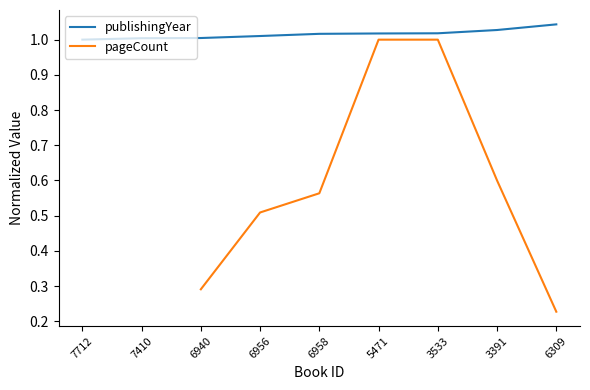

The value of publishingYear at 6940 is 1.0. True or false?

True